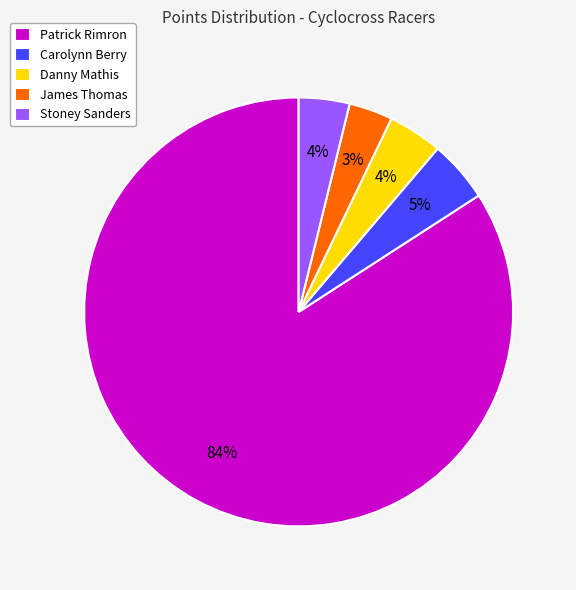

To the nearest percent, what portion does Carolynn Berry represent?

5%